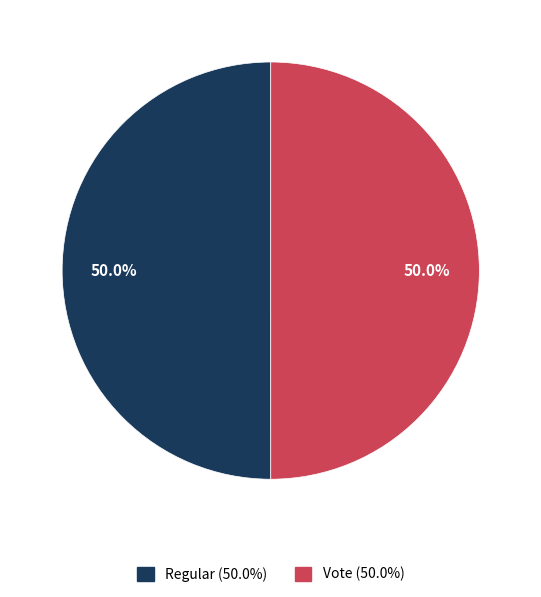

How much of the chart is everything except Regular?

50.0%